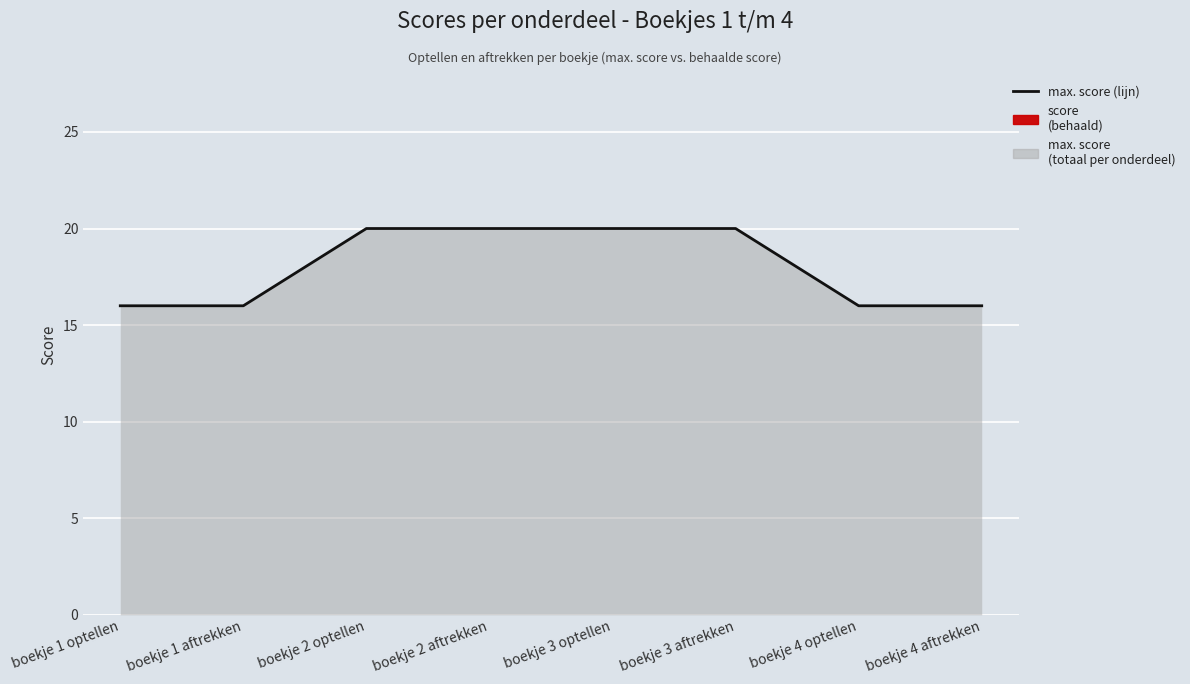

Which label corresponds to the smallest value in the chart?

boekje 1 optellen